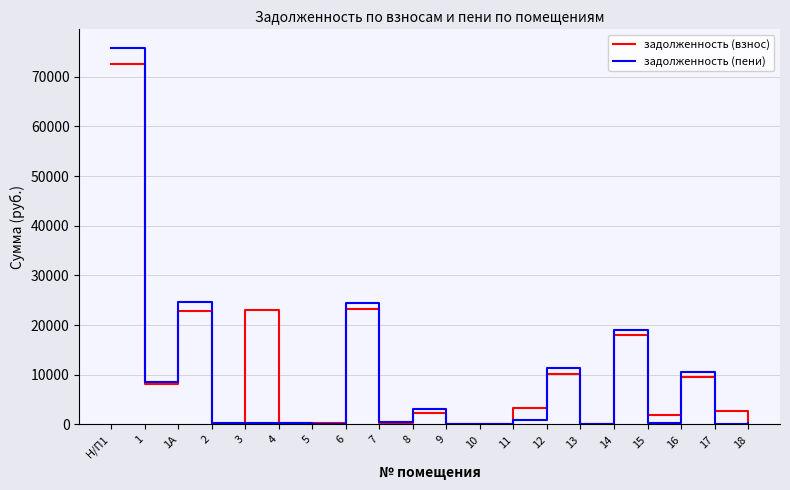

Which label corresponds to the largest value in the chart?

Н/П1